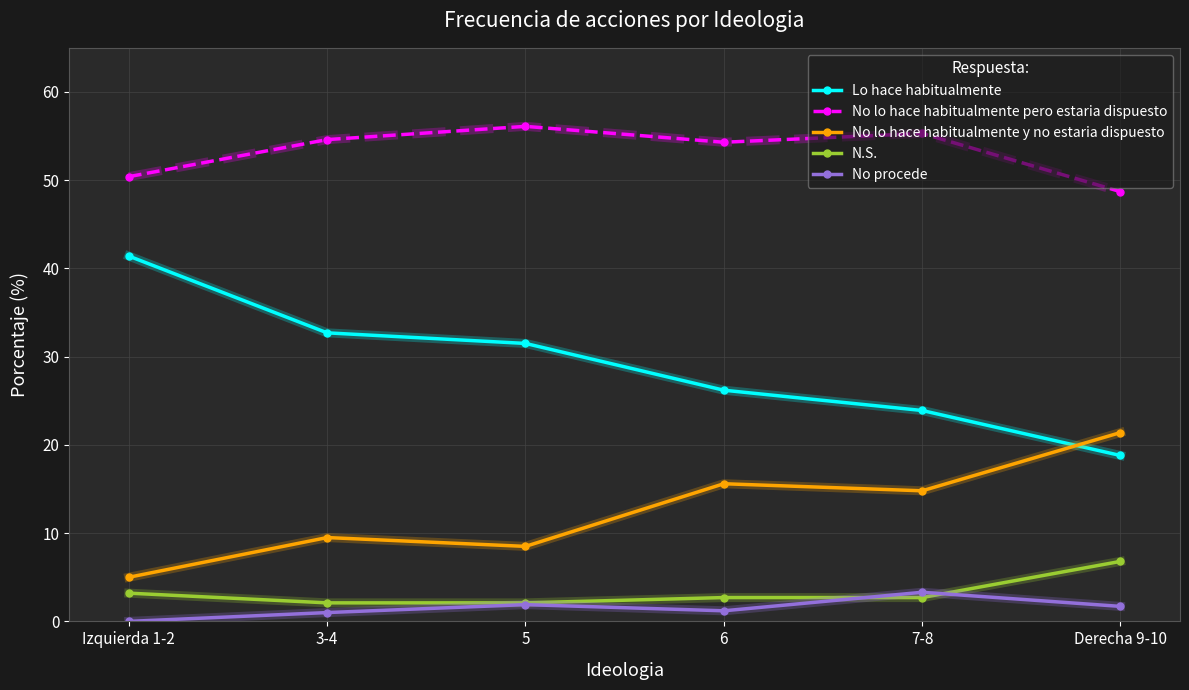

What is the label of the 1st point from the right?

Derecha 9-10